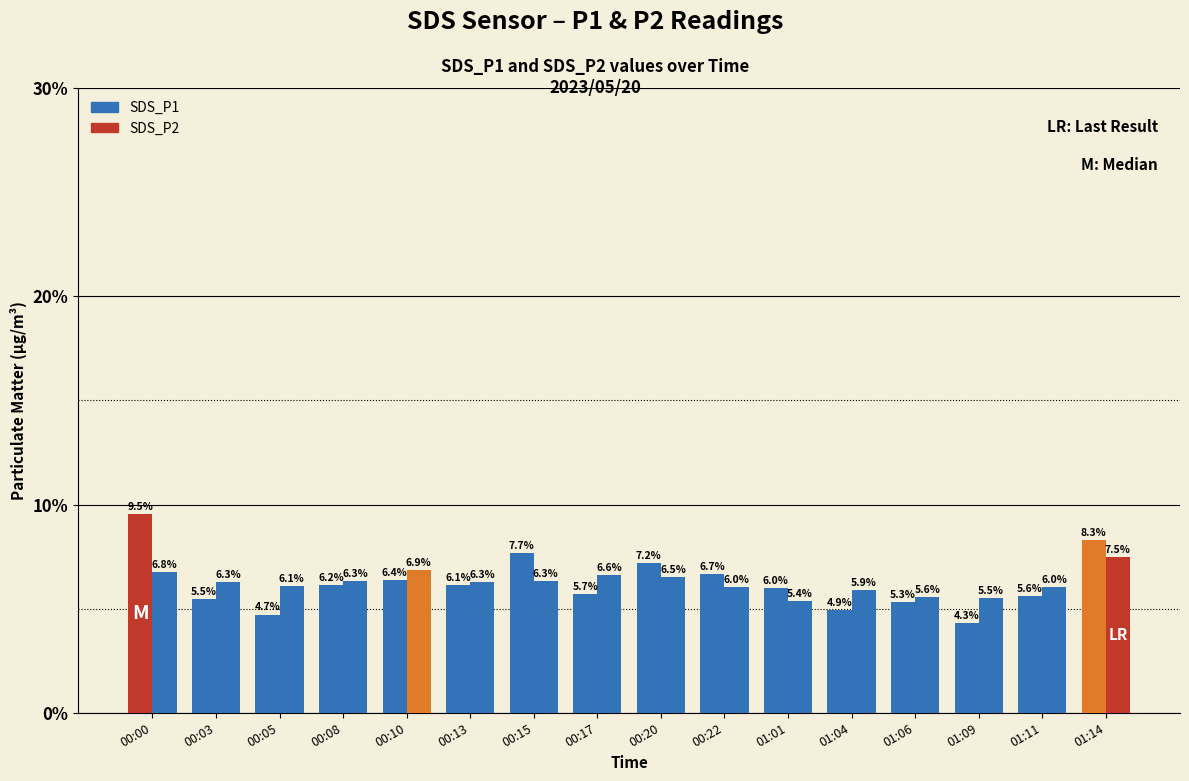

How many data points in SDS_P1 are above 6?

9